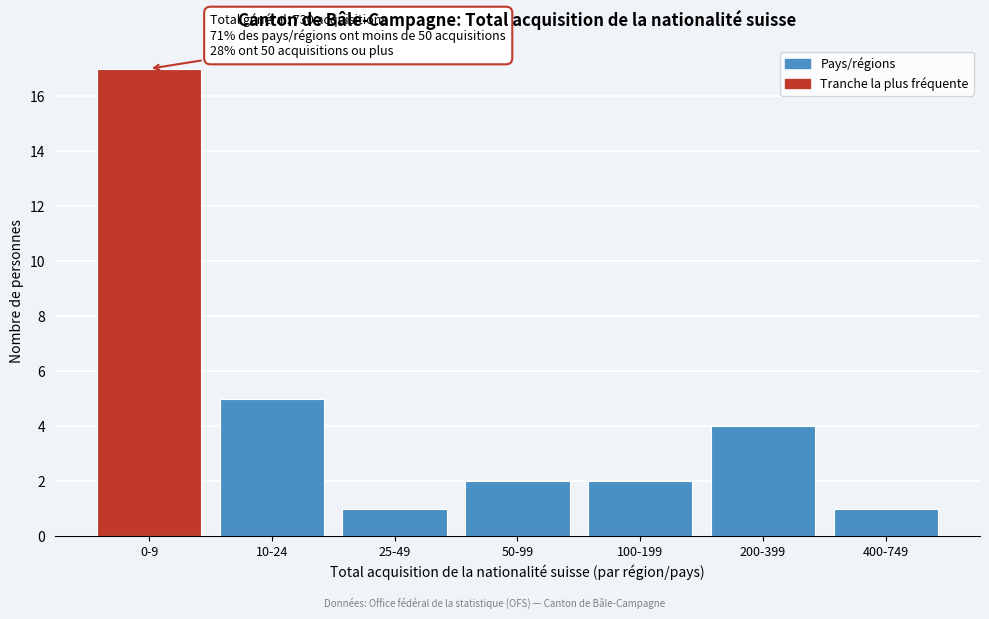

Reading left to right, what are all the values shown in this chart?

17	5	1	2	2	4	1